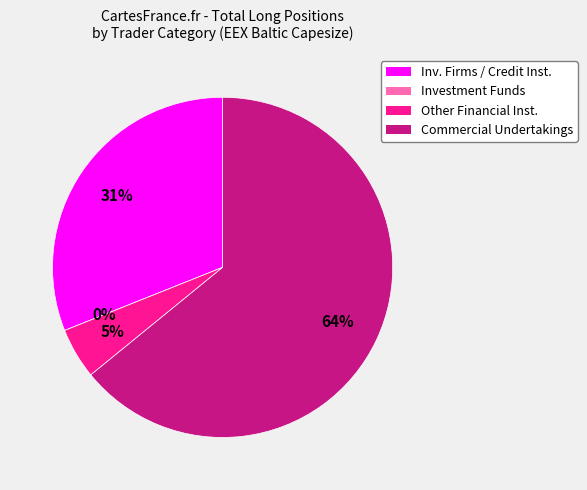

Combined, what portion of the pie is Commercial Undertakings and Investment Funds?

64.1%